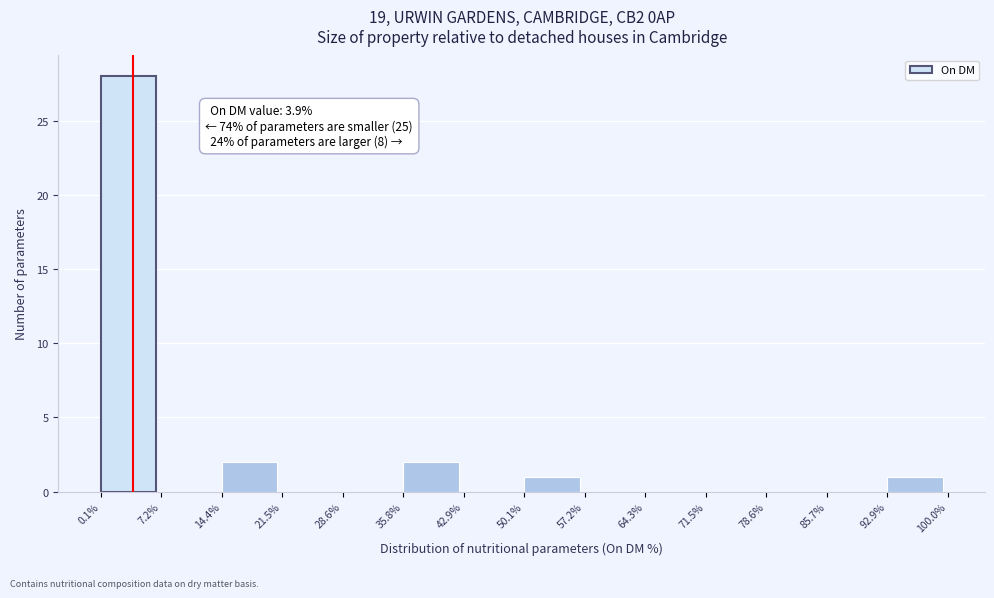

Over which range of the x-axis is the bar tallest?

0.1% to 7.2%